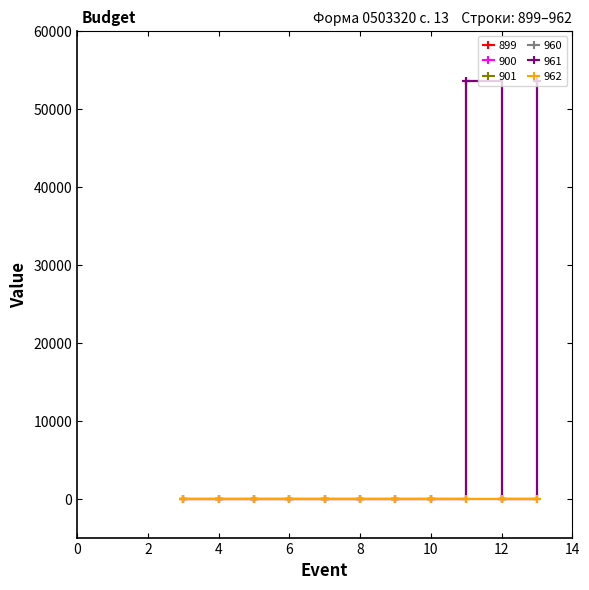

Where is 961 nearest to the value 26774?

3